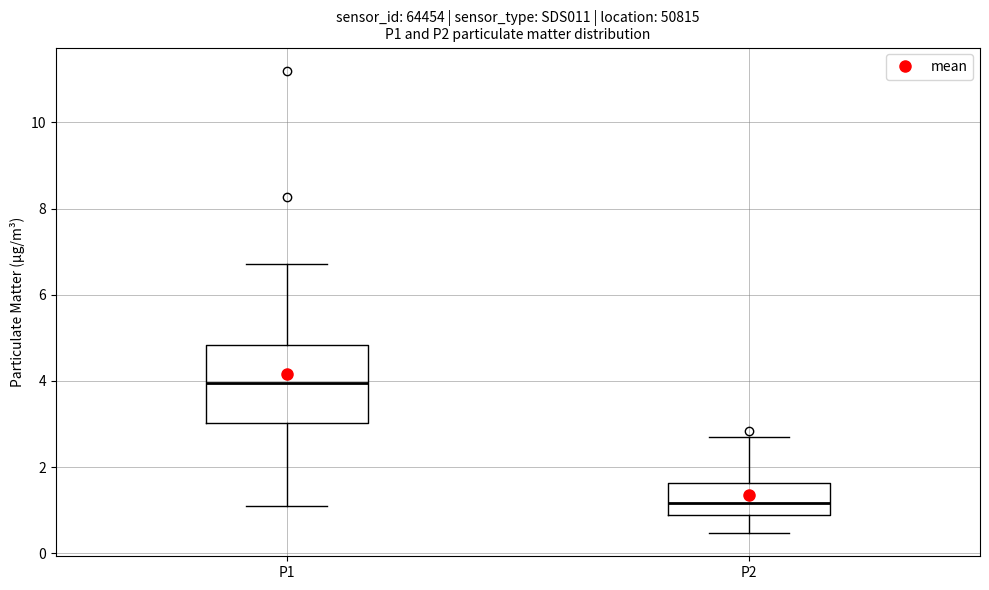

Reading left to right, transcribe this box plot: for each box, give where its median line is, the range the box spans, and where its two whiskers end, as read against the y-axis. The values are not printed on the chart, so give them approximately, as read against the axis.

P1: median 4.0, box 3.0 to 4.8, whiskers 1.2 to 6.8
P2: median 1.2, box 1.0 to 1.6, whiskers 0.4 to 2.8